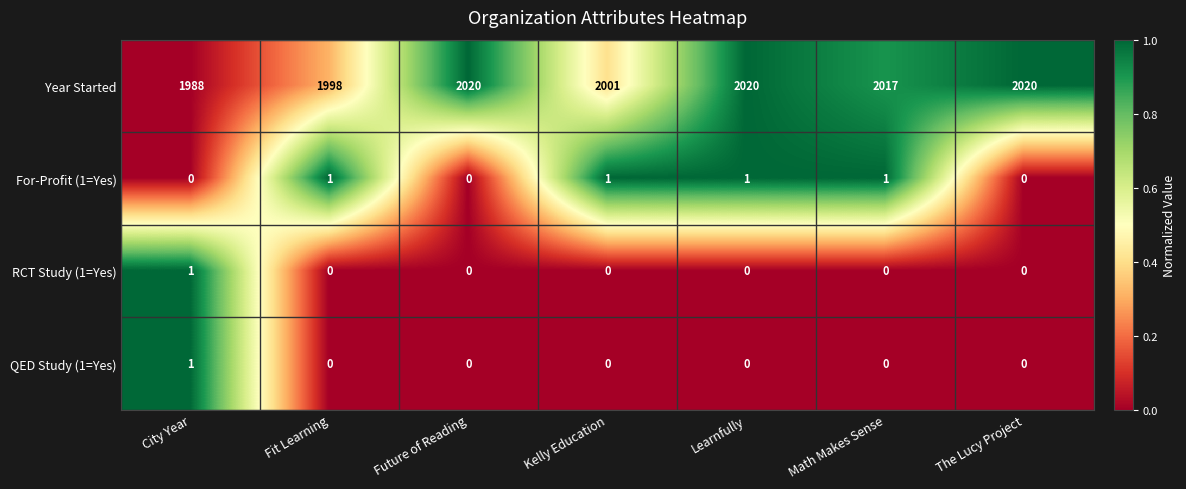

What is the difference between the maximum and second lowest values in the Year Started series?

22